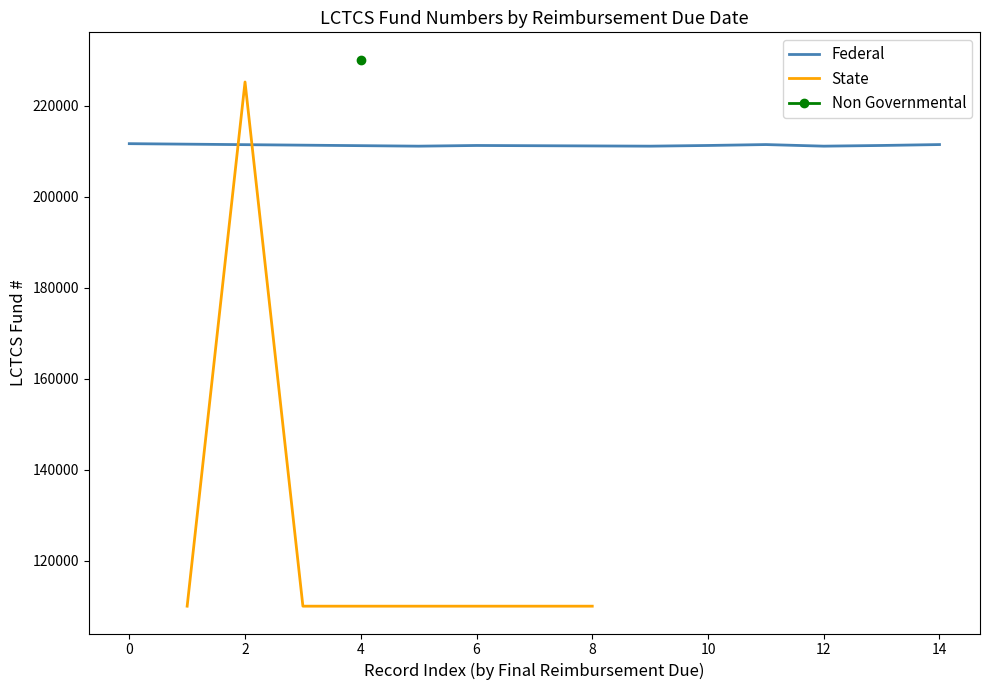

What is the lowest value of the Federal series?

211105